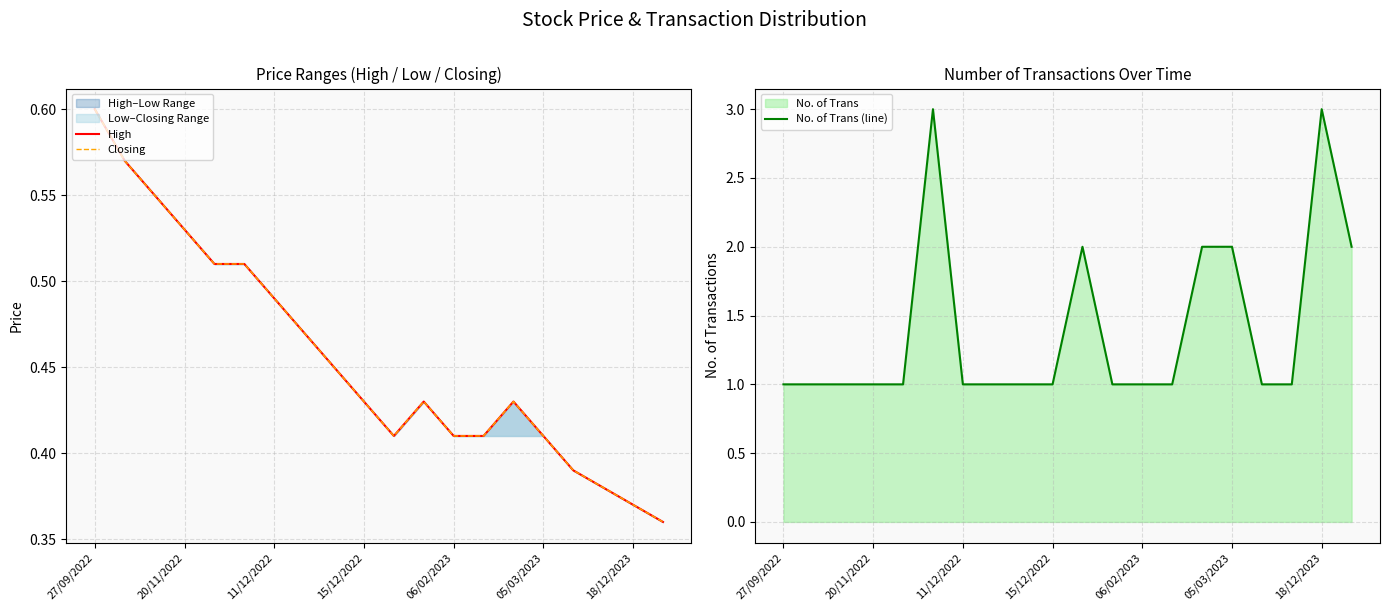

Count the number of data series in this chart.

3